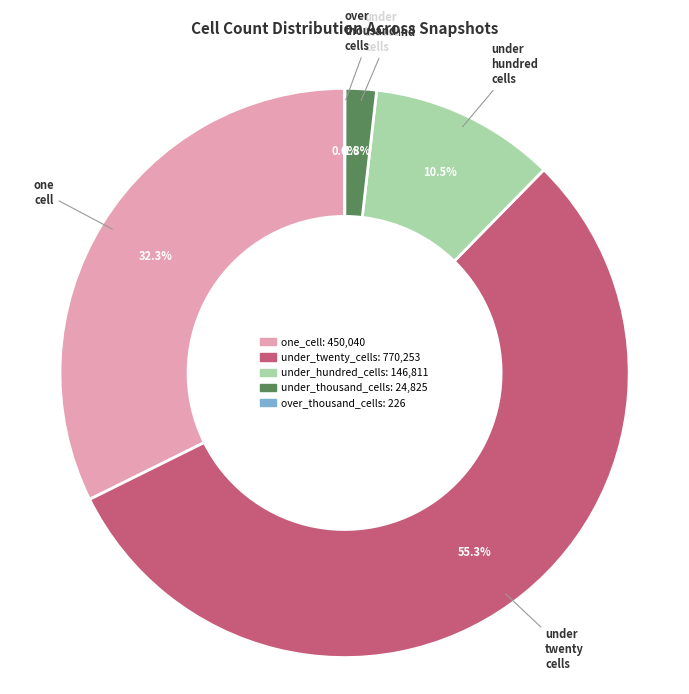

Which category has the biggest portion of the pie?

under_twenty_cells